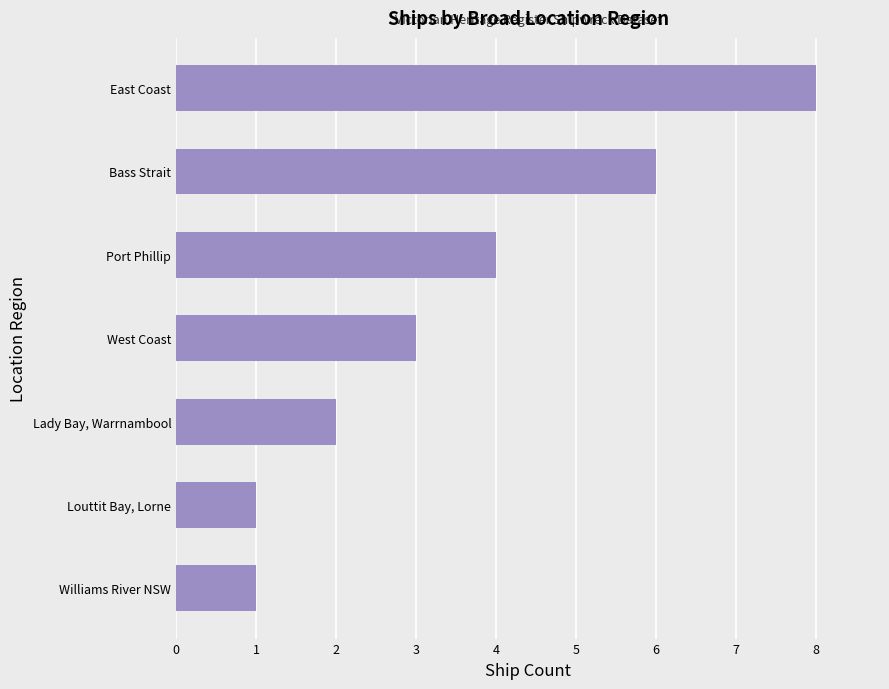

How many values are between 1 and 6?

6